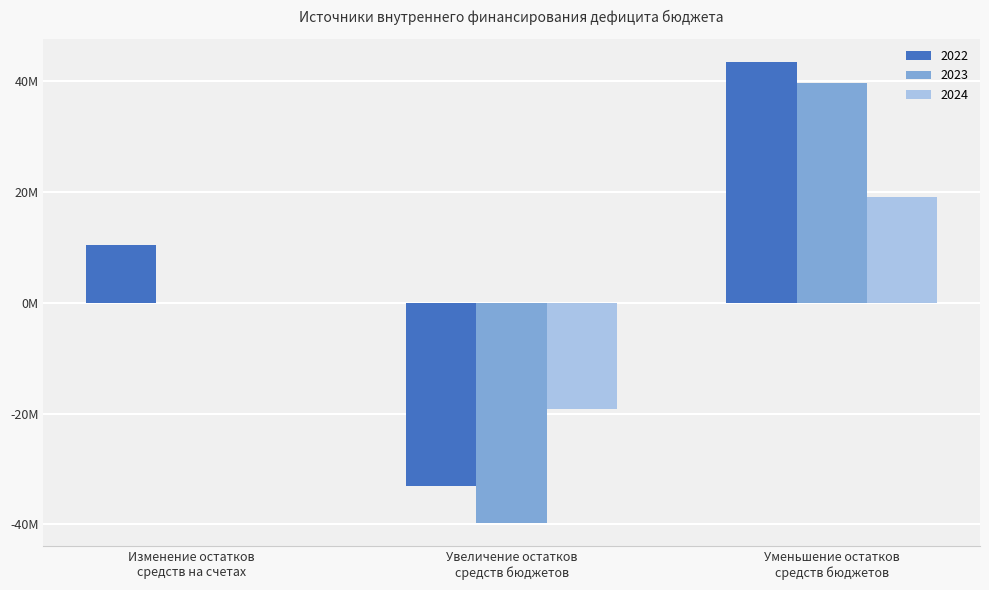

Are the bars grouped side by side (vs. stacked)?

Yes